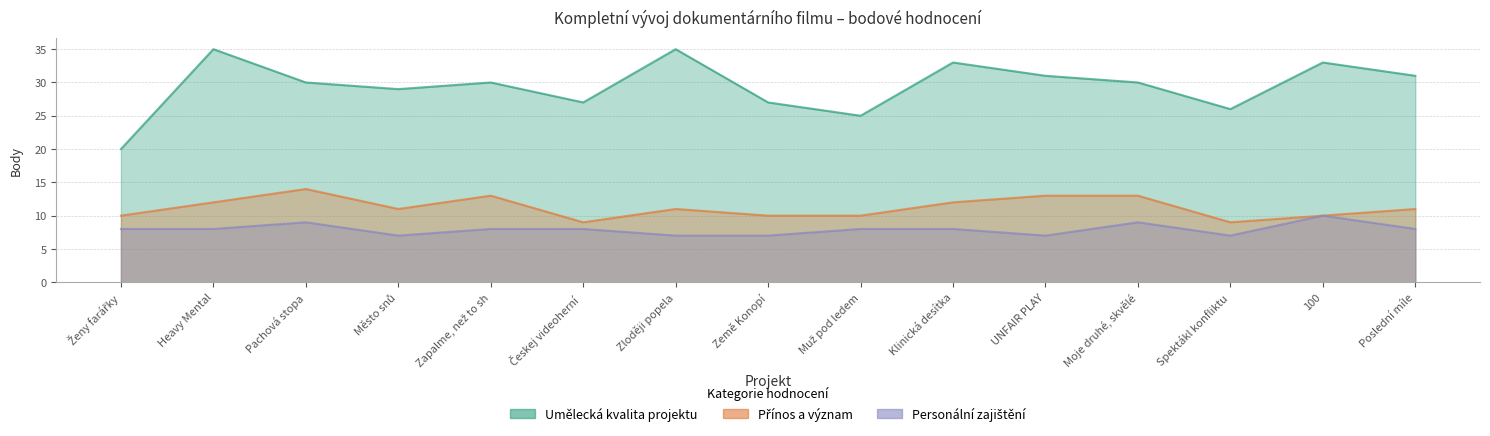

What is the greatest value displayed?

35